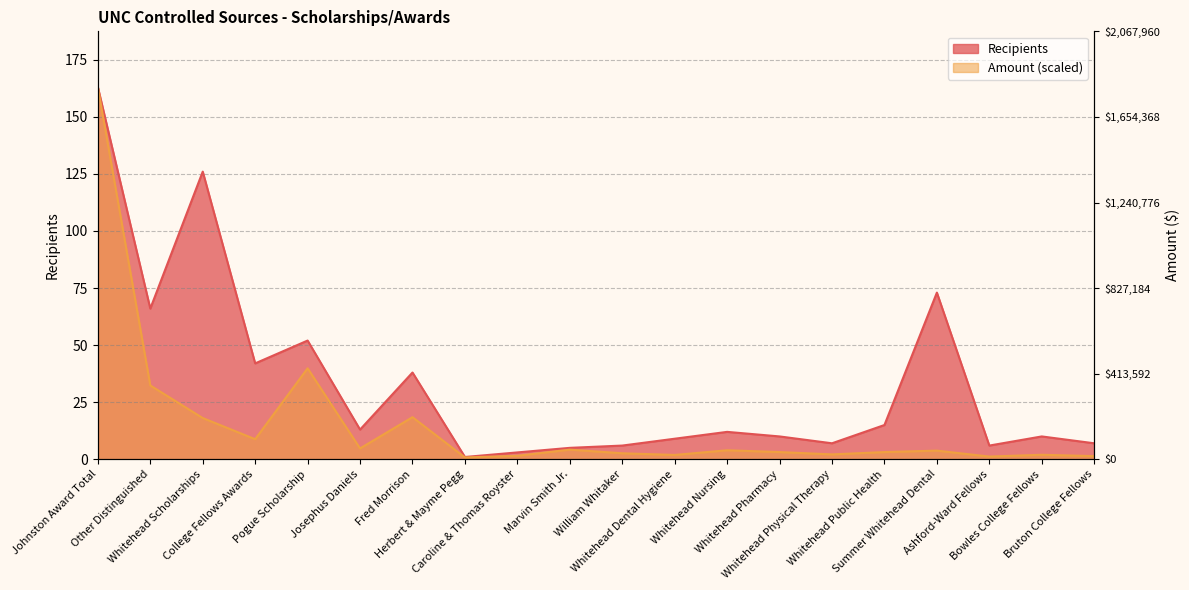

Where is the first local maximum for Recipients?

Whitehead Scholarships